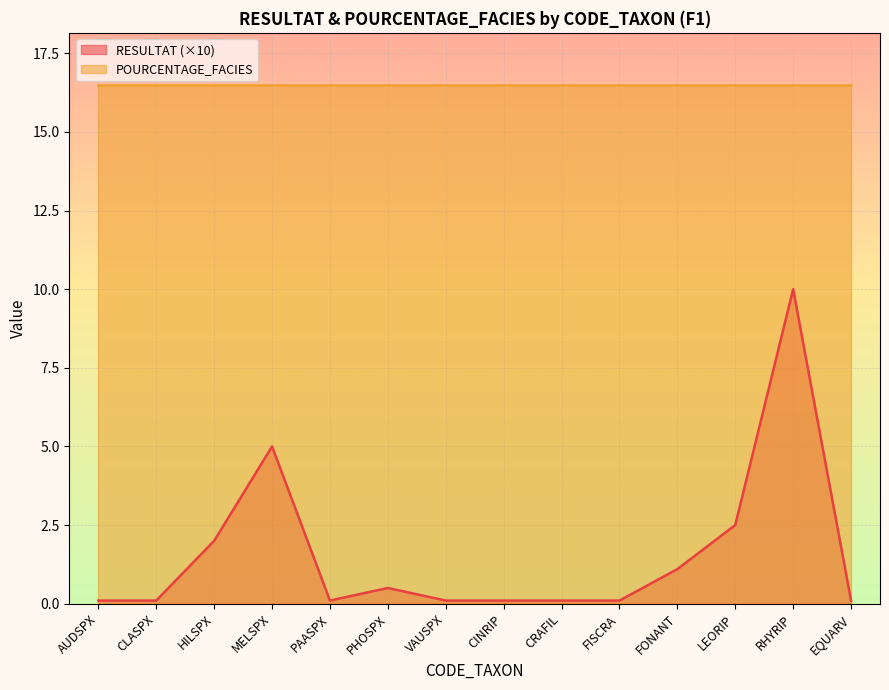

Where is the first local minimum?

PAASPX